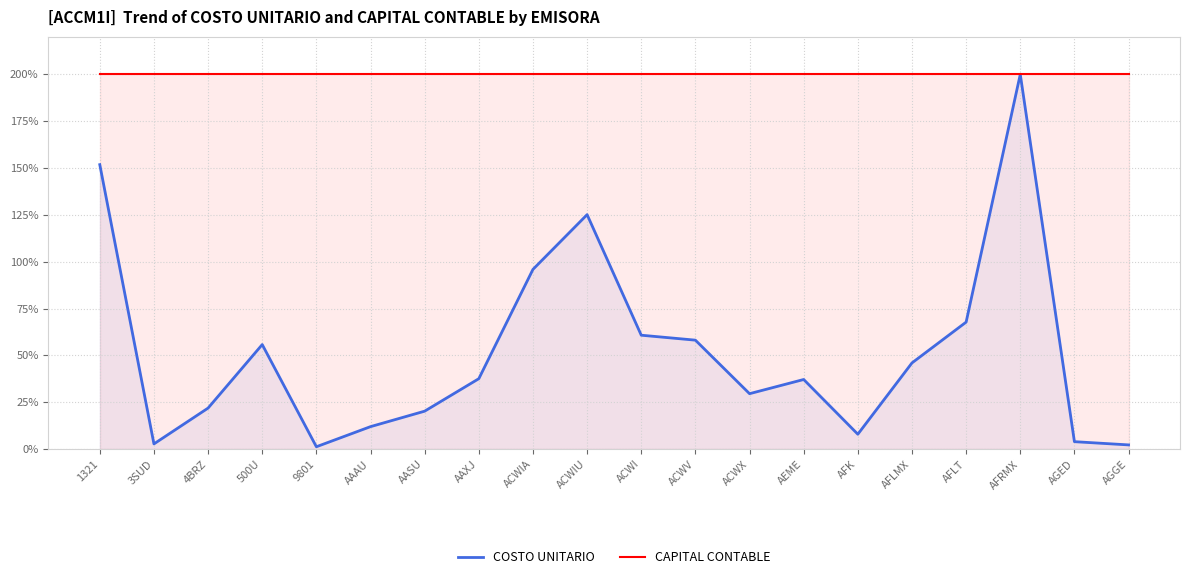

Count the number of categories in the chart.

20